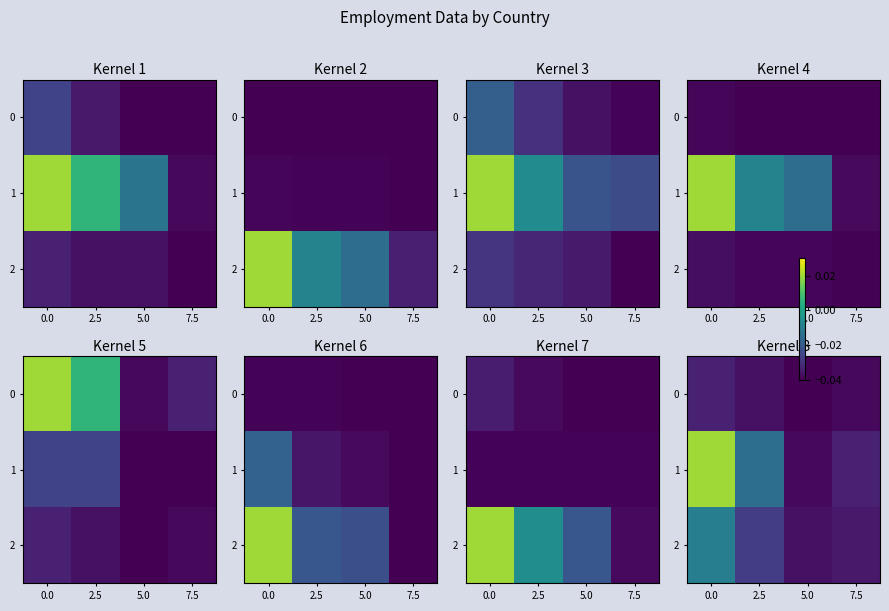

True or false: 2 has a value of -0.1 at 5.0.

False